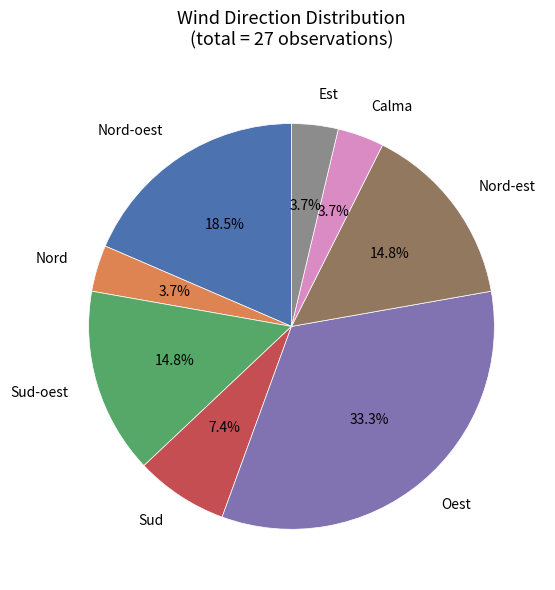

Is there any slice that represents more than half of the pie?

No